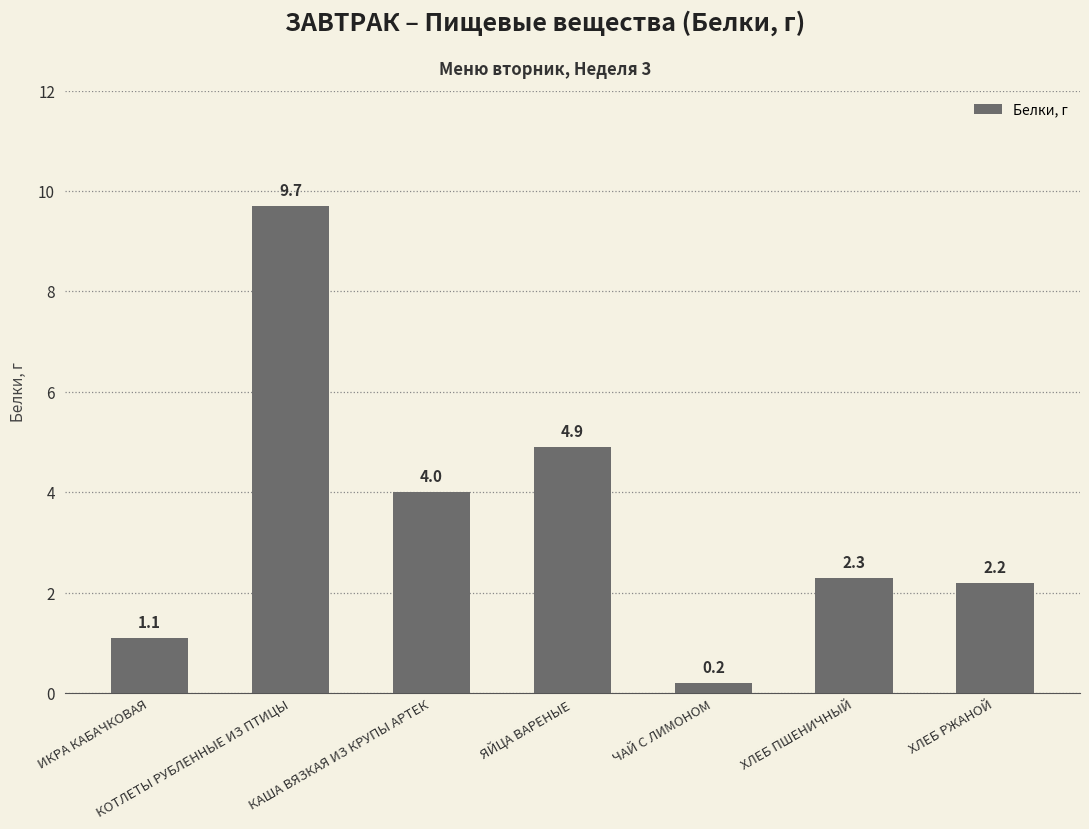

What is the approximate value at ХЛЕБ РЖАНОЙ?

2.2